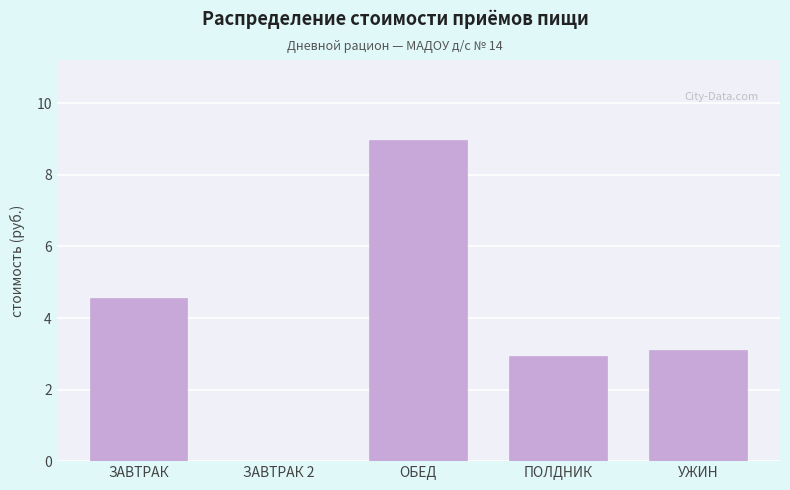

Reading left to right, extract all data points from this chart.

ЗАВТРАК=4.6	ЗАВТРАК 2=0.0	ОБЕД=9.0	ПОЛДНИК=2.9	УЖИН=3.1